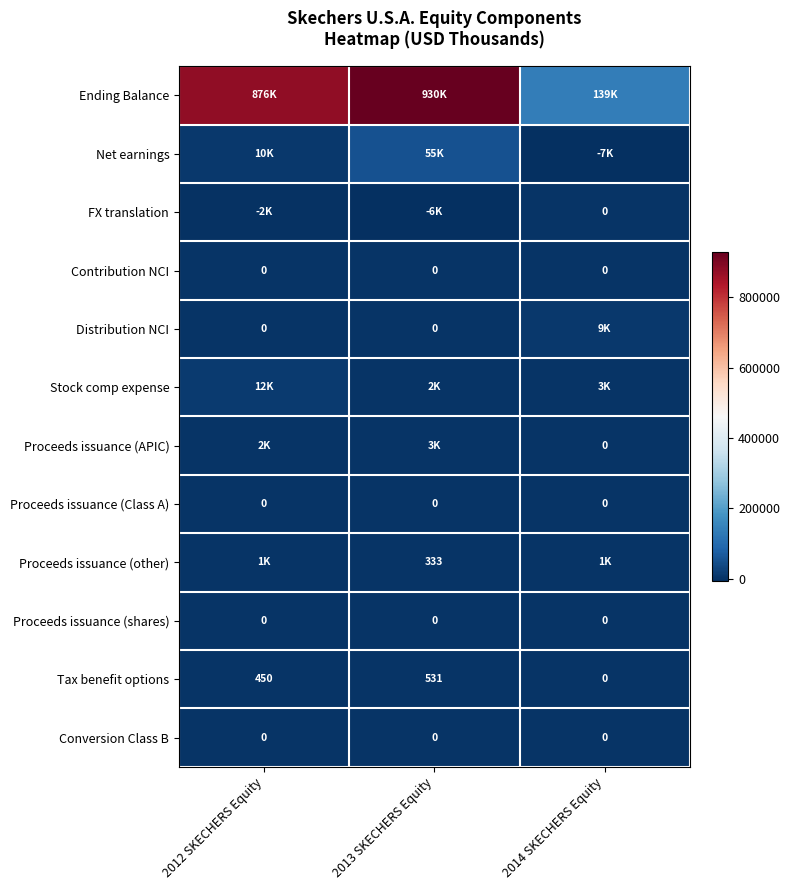

At how many categories does at least one series exceed 475785?

2